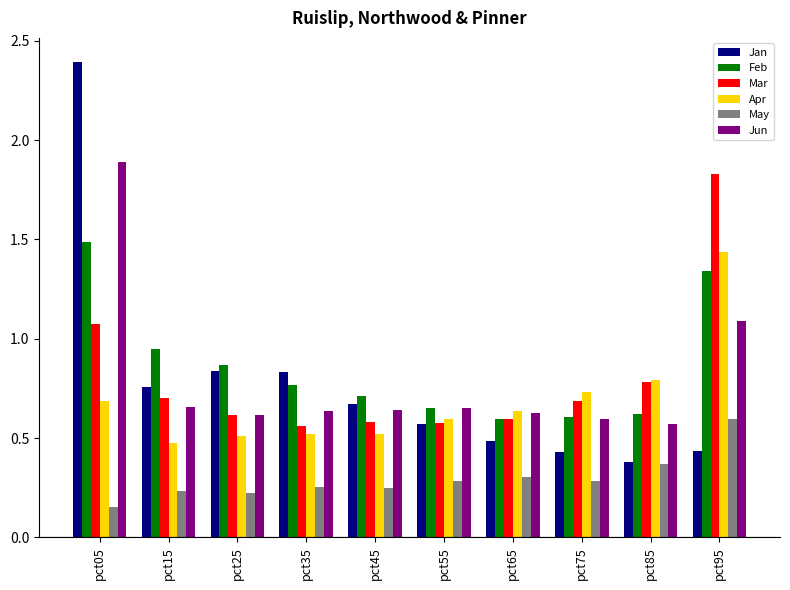

How many groups of bars are there?

10